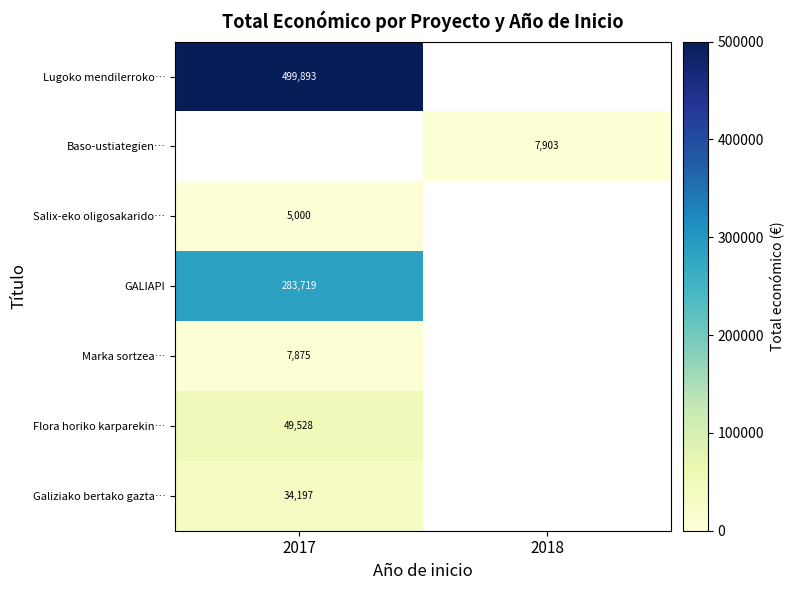

At which category does the chart reach its peak across all series?

2017